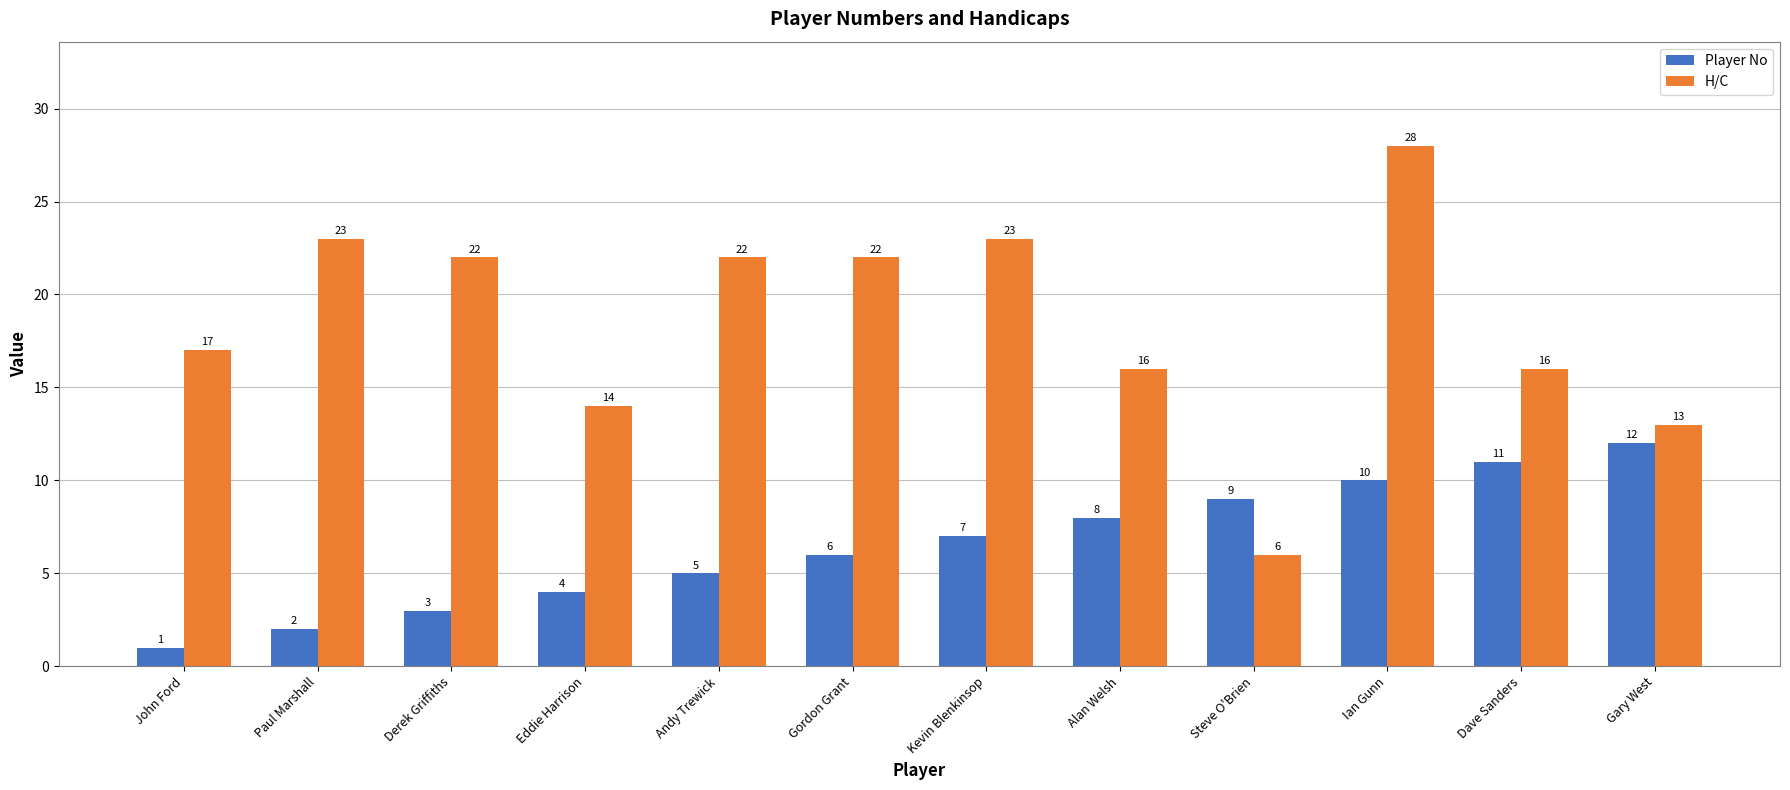

Reading left to right, what are all the values shown in this chart?

Player No: 1	2	3	4	5	6	7	8	9	10	11	12
H/C: 17	23	22	14	22	22	23	16	6	28	16	13